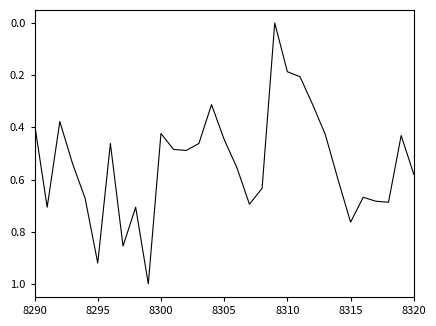

What is the difference between the maximum and minimum values?

1.0